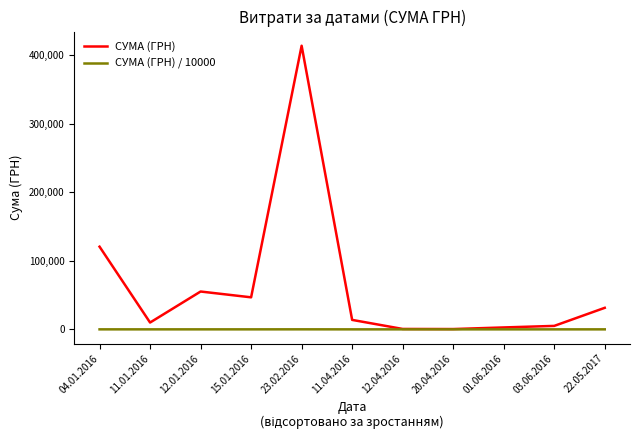

Rank the series by their average value, from lowest to highest.

СУМА (ГРН) / 10000, СУМА (ГРН)